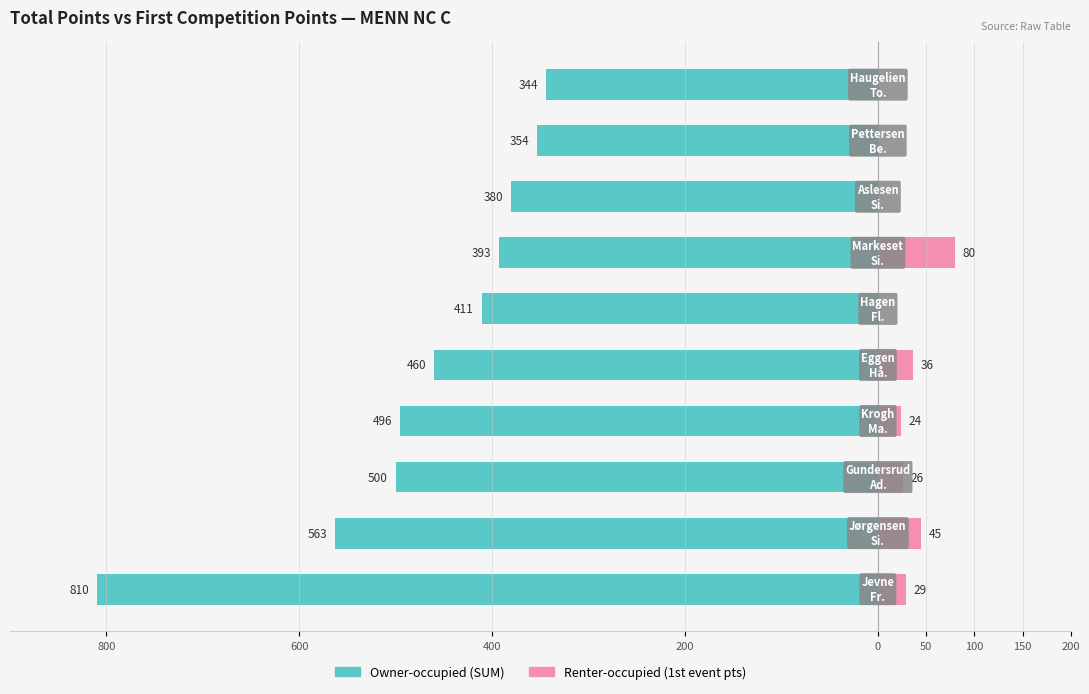

What is the total value across all series at 50?

-411